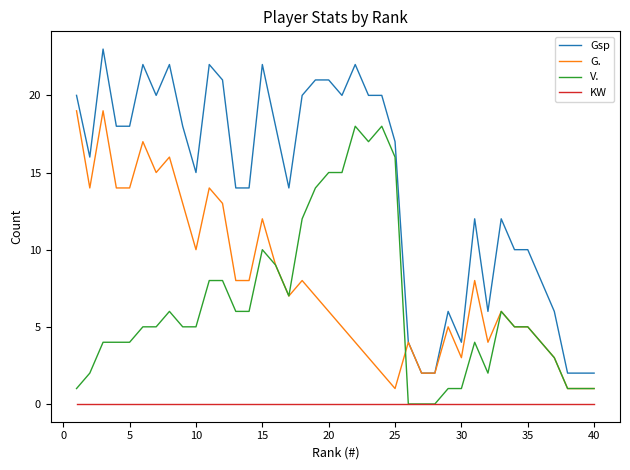

Reading left to right, transcribe all the data shown in this chart.

Gsp: 20	16	23	18	18	22	20	22	18	15	22	21	14	14	22	18	14	20	21	21	20	22	20	20	17	4	2	2	6	4	12	6	12	10	10	8	6	2	2	2
G.: 19	14	19	14	14	17	15	16	13	10	14	13	8	8	12	9	7	8	7	6	5	4	3	2	1	4	2	2	5	3	8	4	6	5	5	4	3	1	1	1
V.: 1	2	4	4	4	5	5	6	5	5	8	8	6	6	10	9	7	12	14	15	15	18	17	18	16	0	0	0	1	1	4	2	6	5	5	4	3	1	1	1
KW: 0	0	0	0	0	0	0	0	0	0	0	0	0	0	0	0	0	0	0	0	0	0	0	0	0	0	0	0	0	0	0	0	0	0	0	0	0	0	0	0